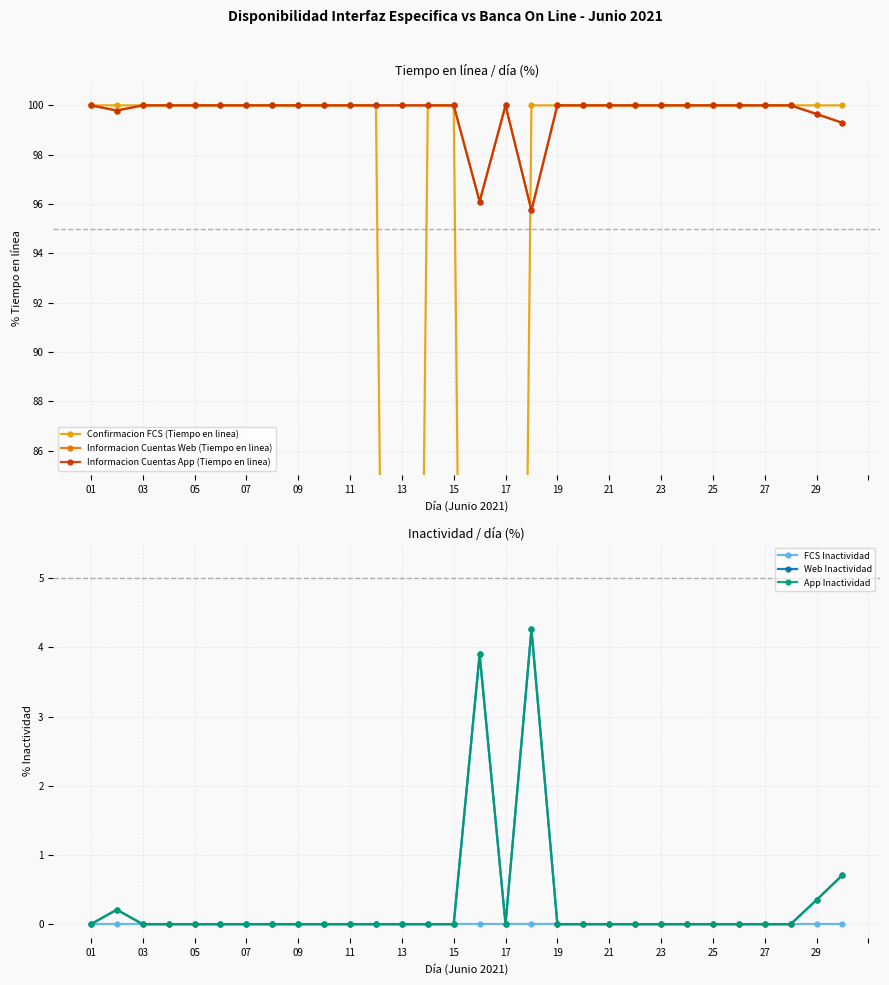

Which has a higher value, 25 or 18?

25